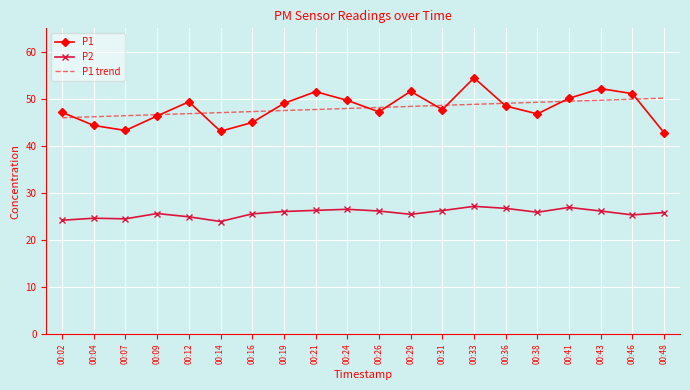

At which category does the chart reach its peak across all series?

00:33